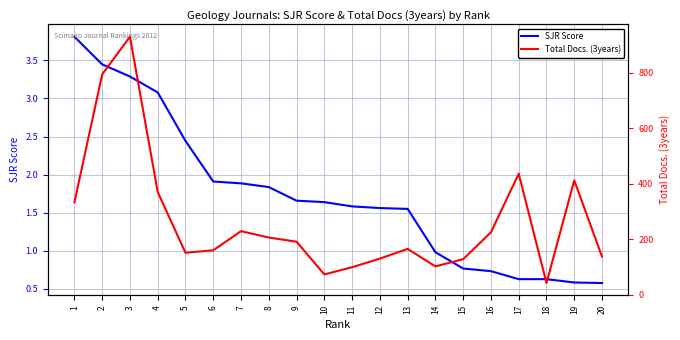

What is the sum of the Total Docs. (3years) values at 12 and 17?

566.0